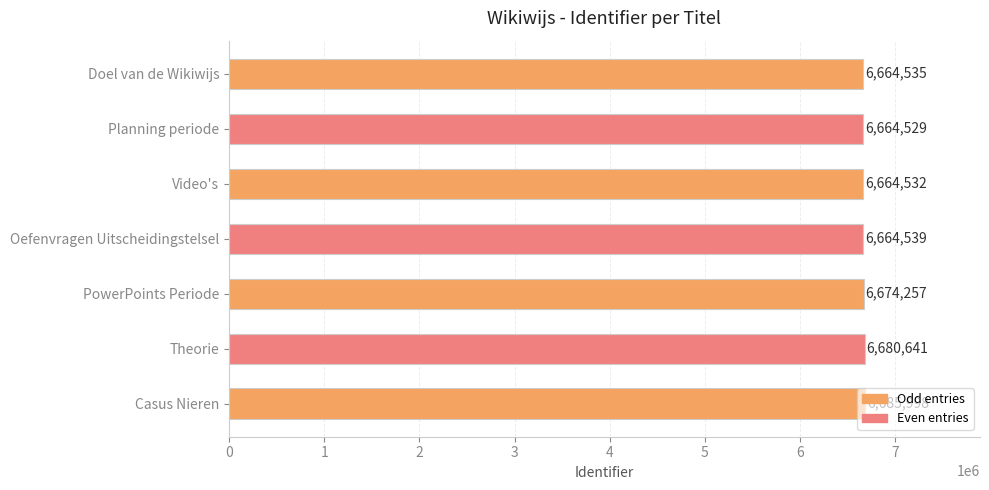

What is the difference between the maximum and second lowest values?

21466